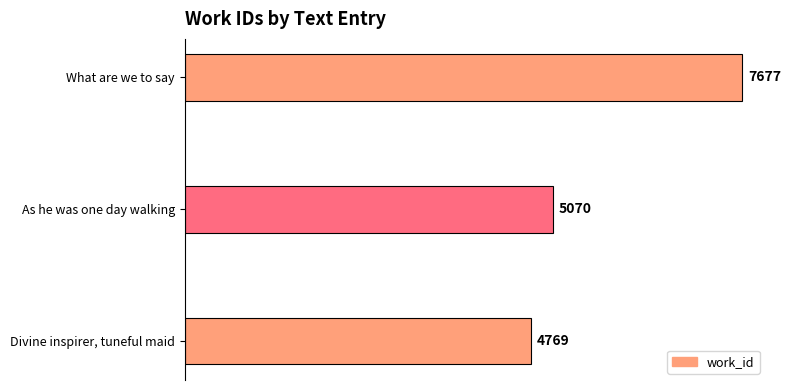

What is the average value?

5839